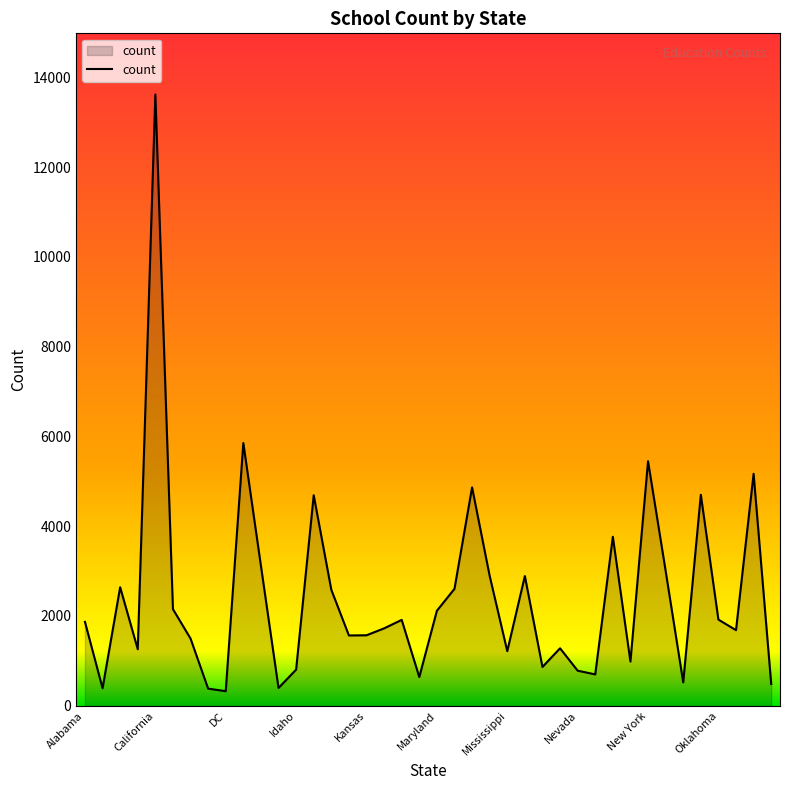

What is the difference between the maximum and minimum values?

13296